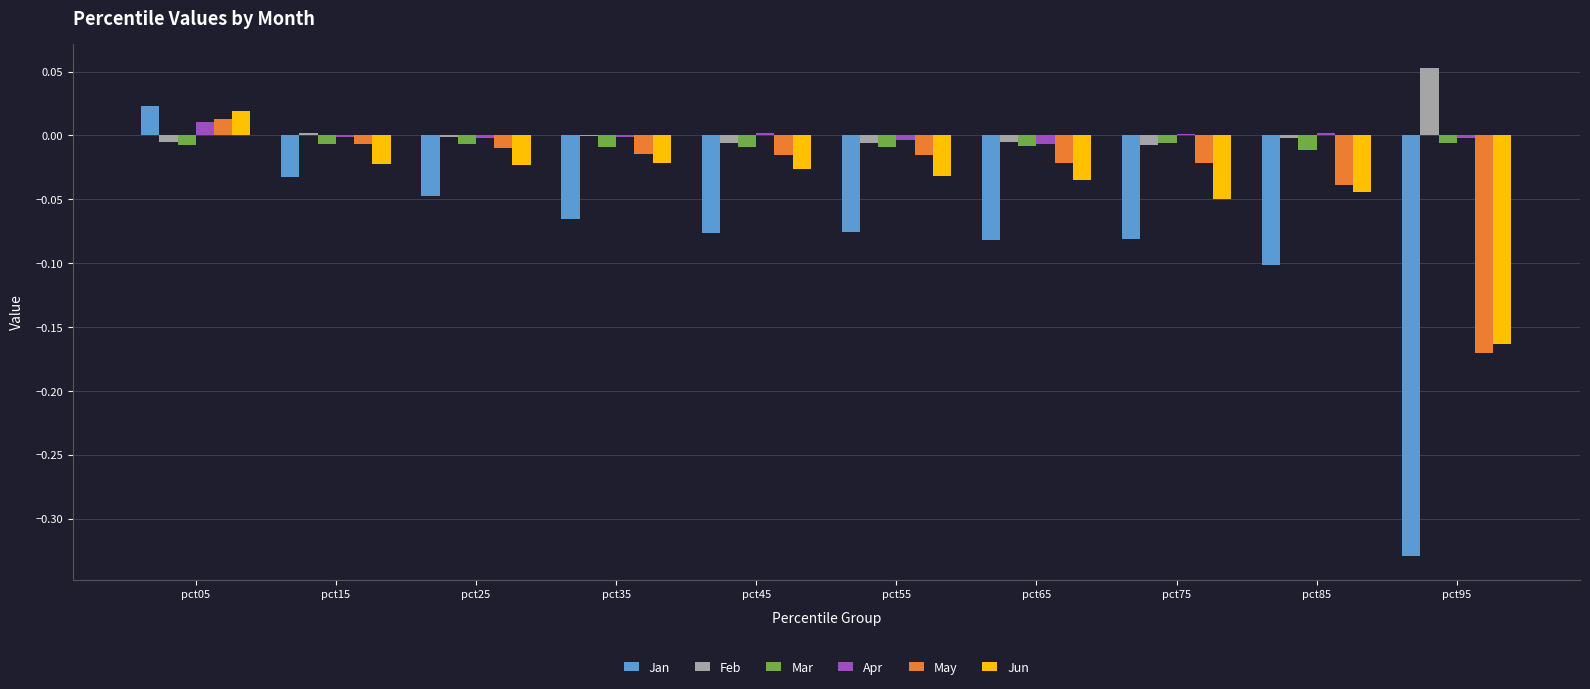

Between pct05 and pct65, which series saw the biggest shift?

Jan